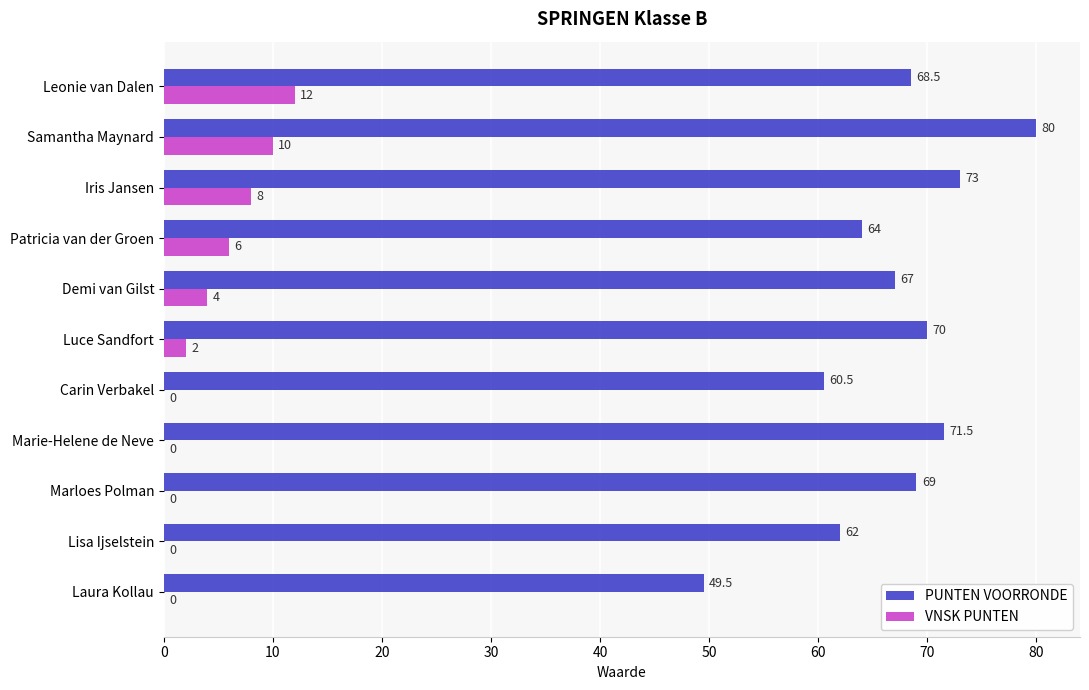

At which label is VNSK PUNTEN closest to 6?

Patricia van der Groen